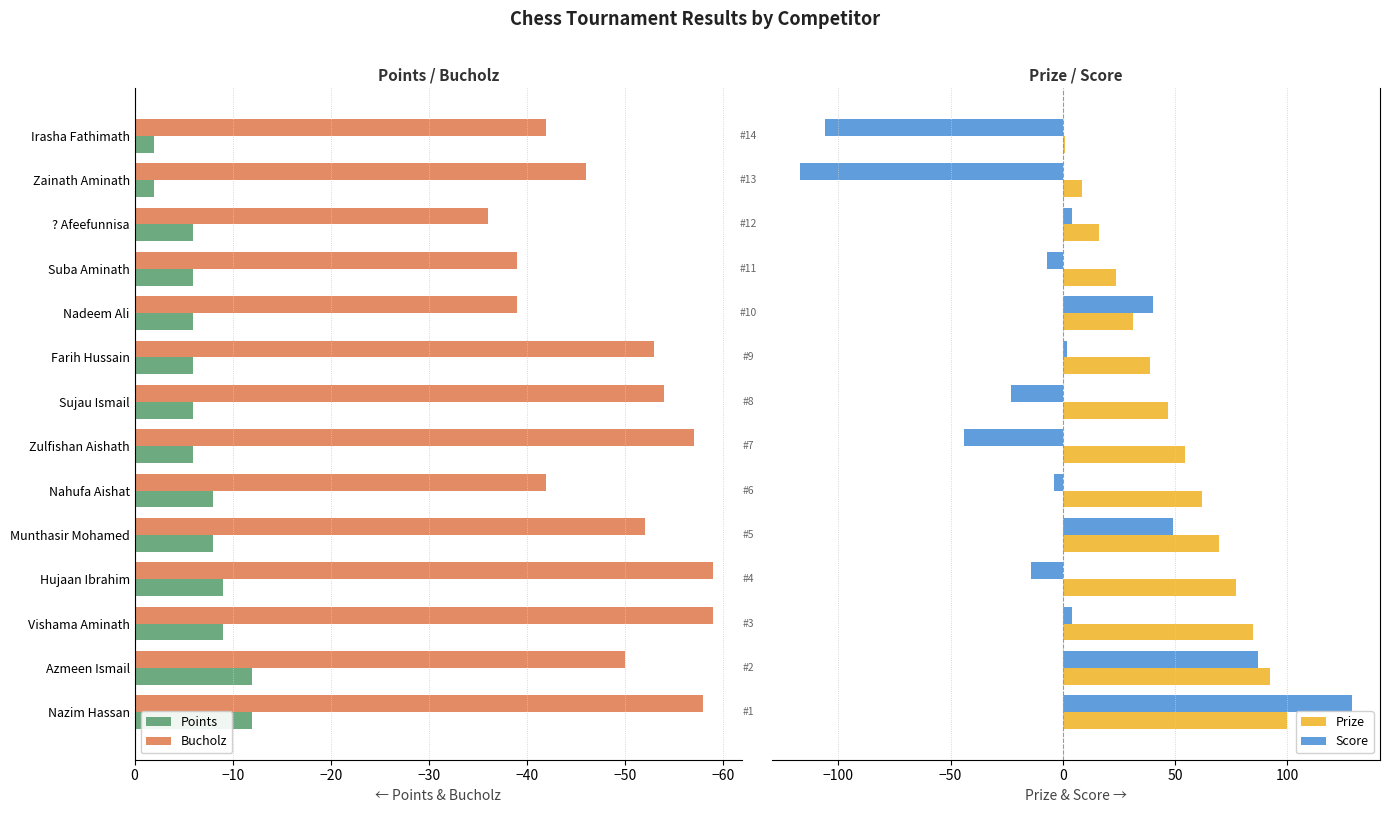

True or false: Points has a value of -8 at Nadeem Ali.

False